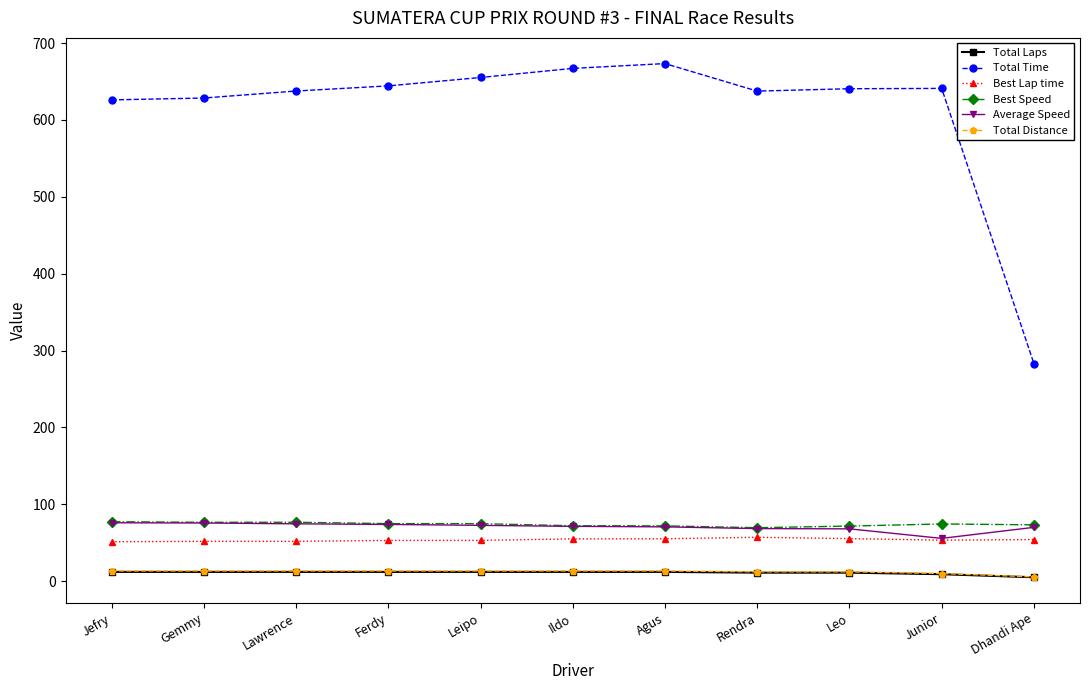

What is the spread (max minus min) of values at Leipo?

643.1